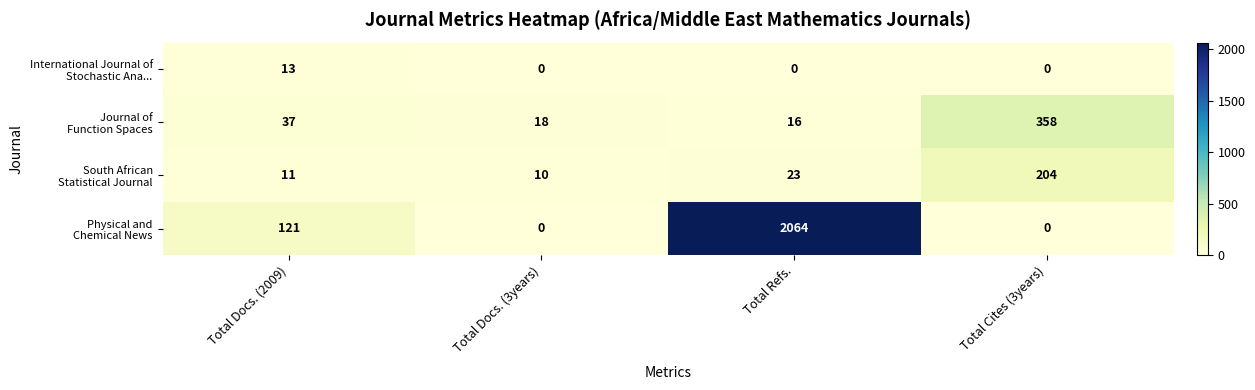

What is the difference between the highest and lowest values at Total Docs. (3years)?

18